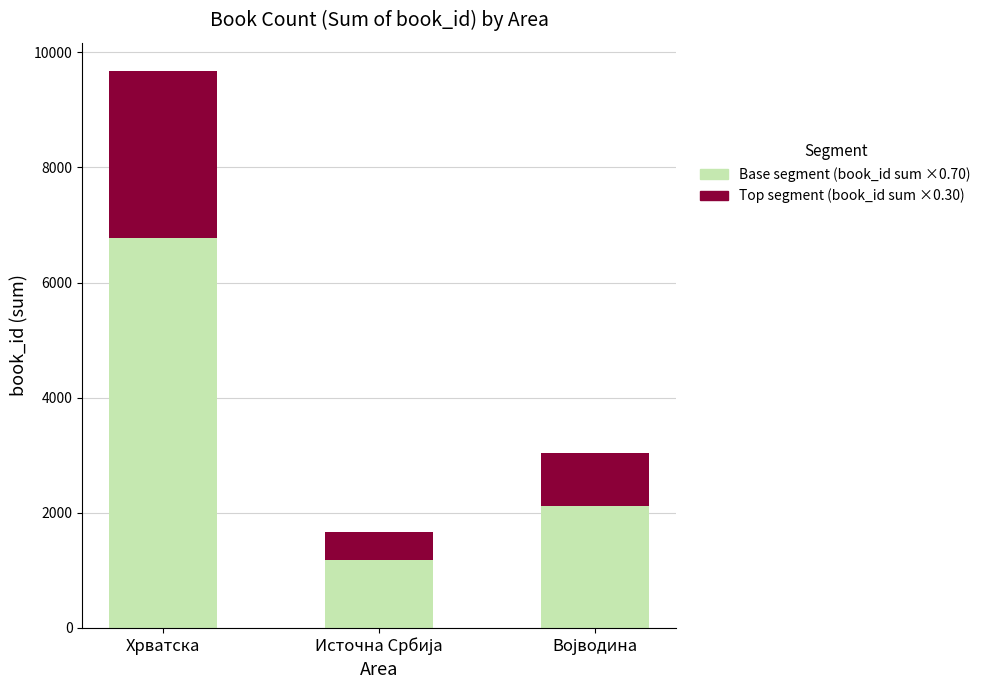

At which category is the sum across all series the highest?

Хрватска